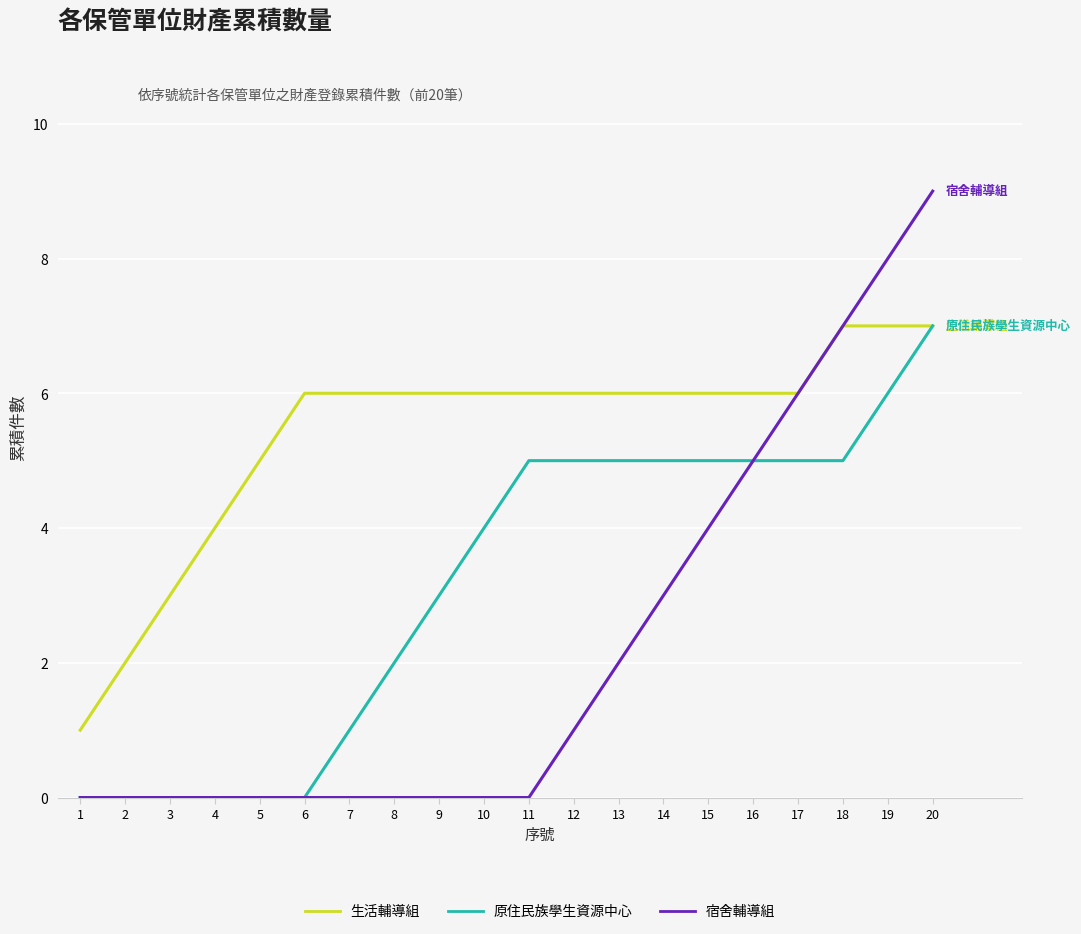

Which series has the largest range (max minus min)?

宿舍輔導組